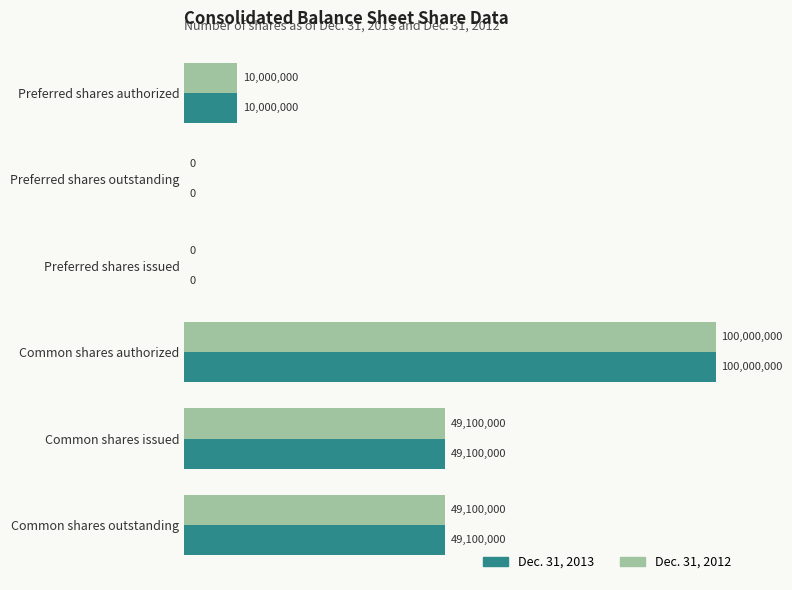

What are all the series names shown in the legend?

Dec. 31, 2013, Dec. 31, 2012